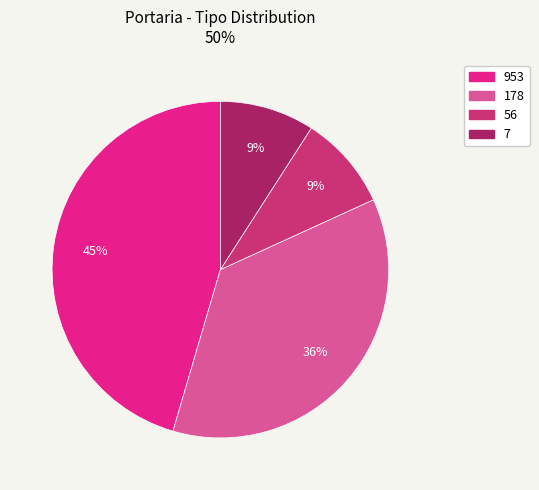

How many slices are in this pie chart?

4